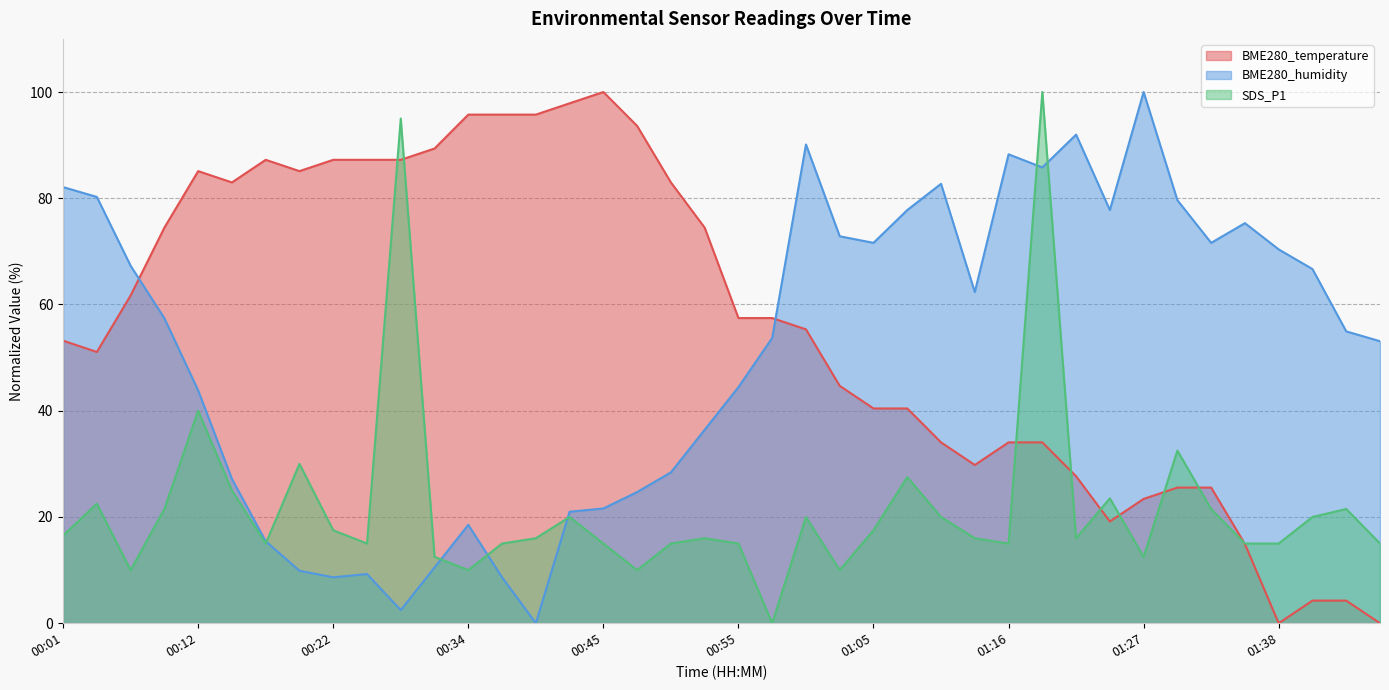

What position from the left is 01:05?

25